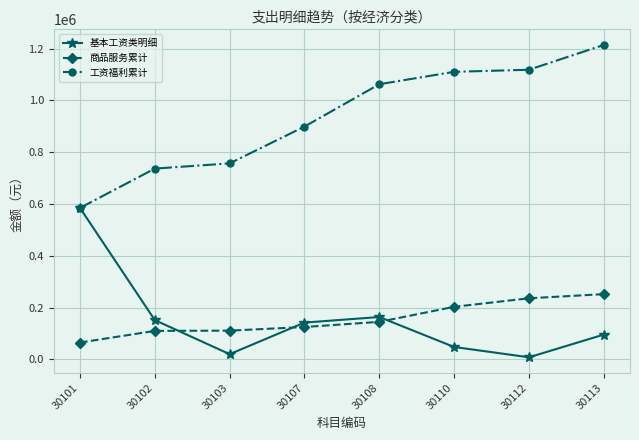

What is the difference between the 商品服务累计 values at 30102 and 30110?

93000